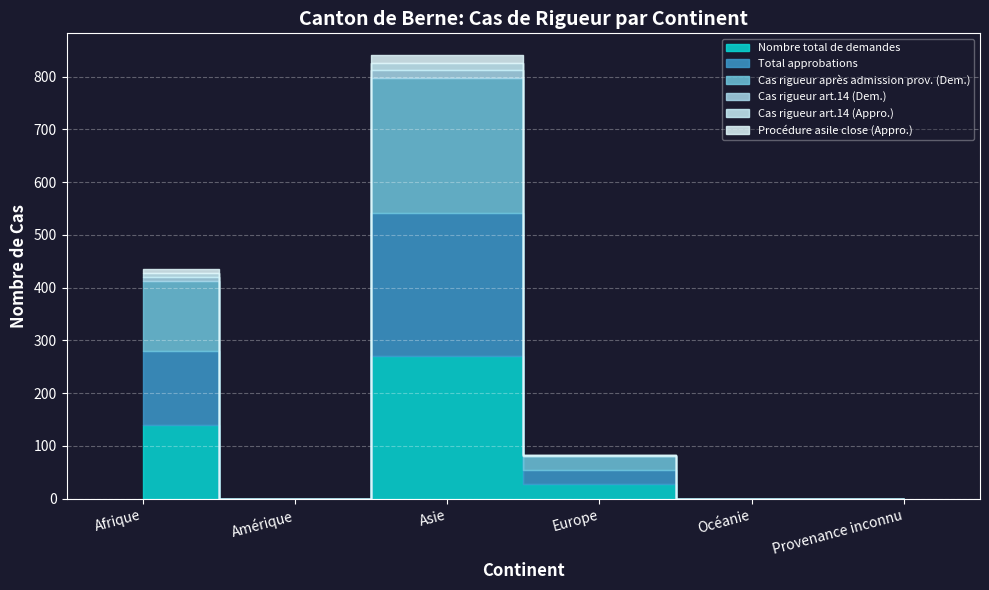

Does the chart display data point markers on the line(s)?

No